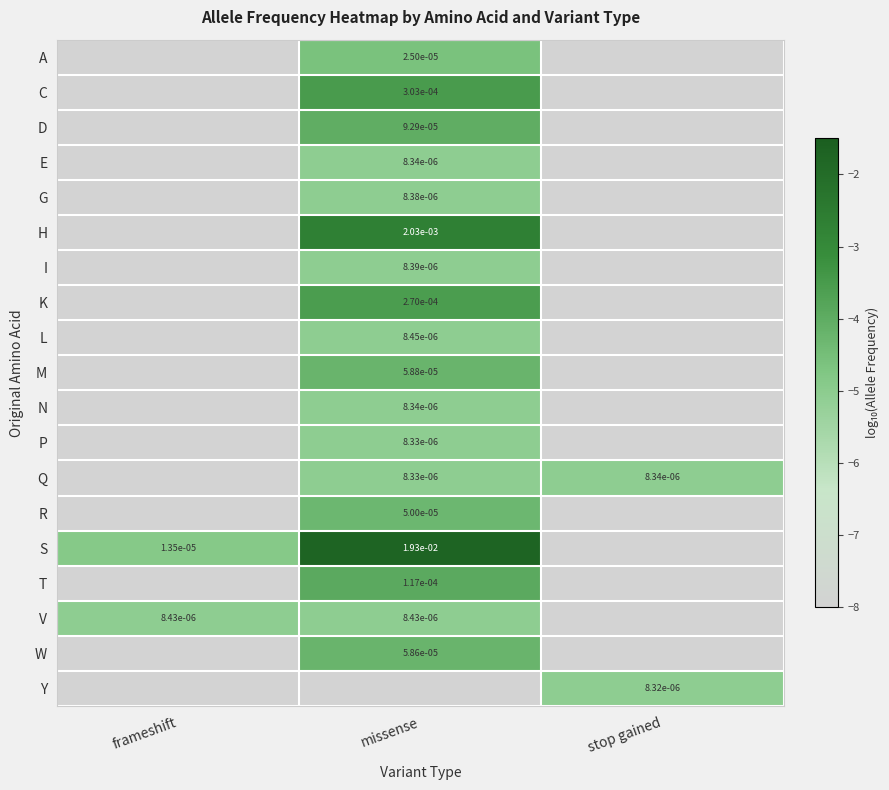

At which label is A closest to -6?

missense